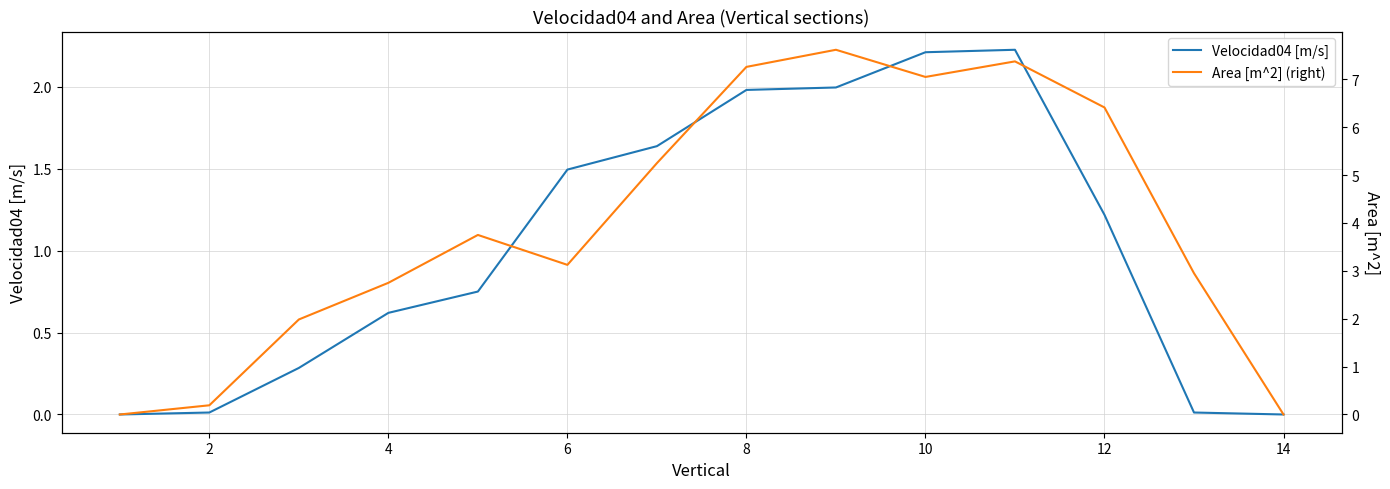

What is the maximum value for Area [m^2] (right)?

7.6